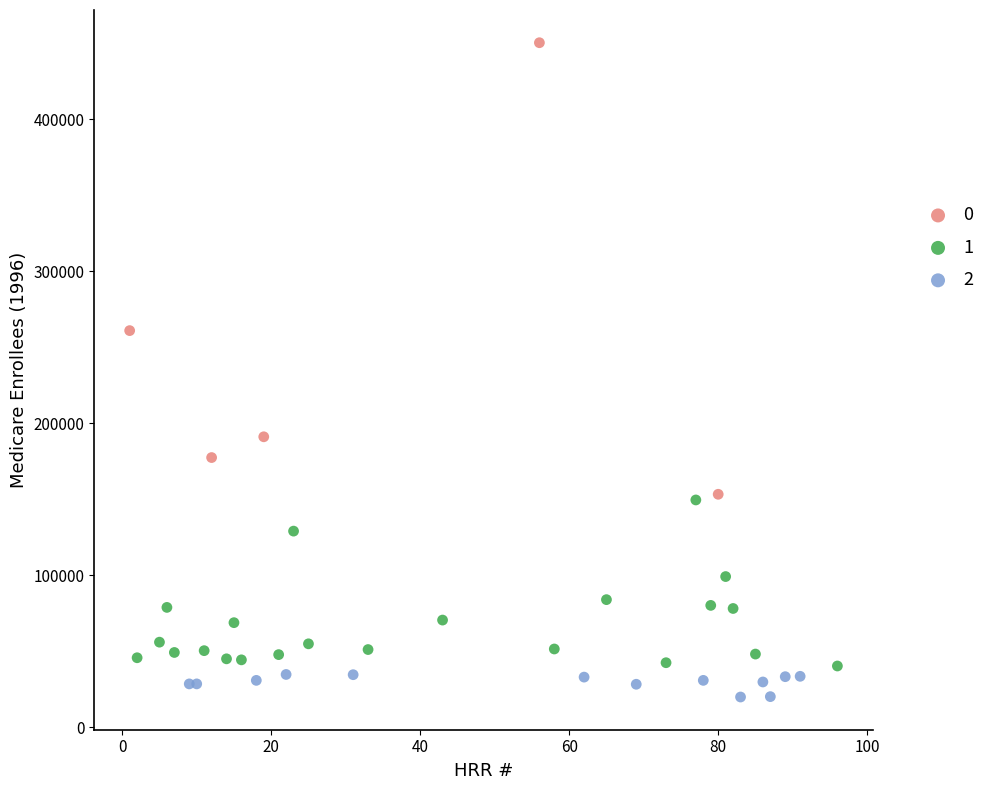

Which series reaches the maximum Y coordinate?

0